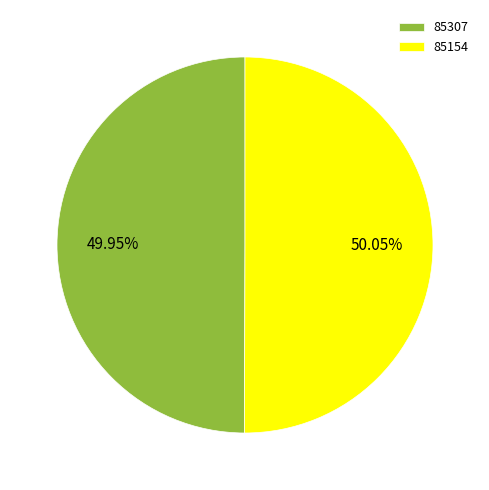

Does any single category account for the majority?

Yes